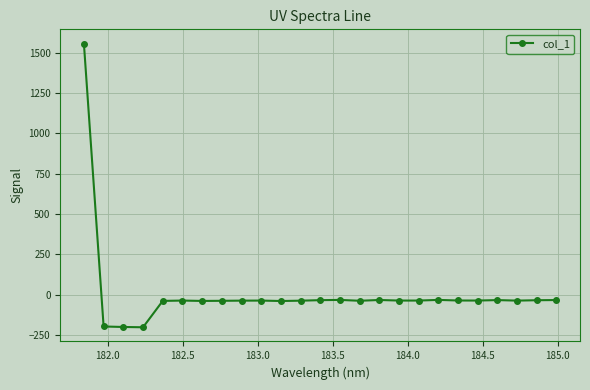

How many distinct data groups are displayed?

1